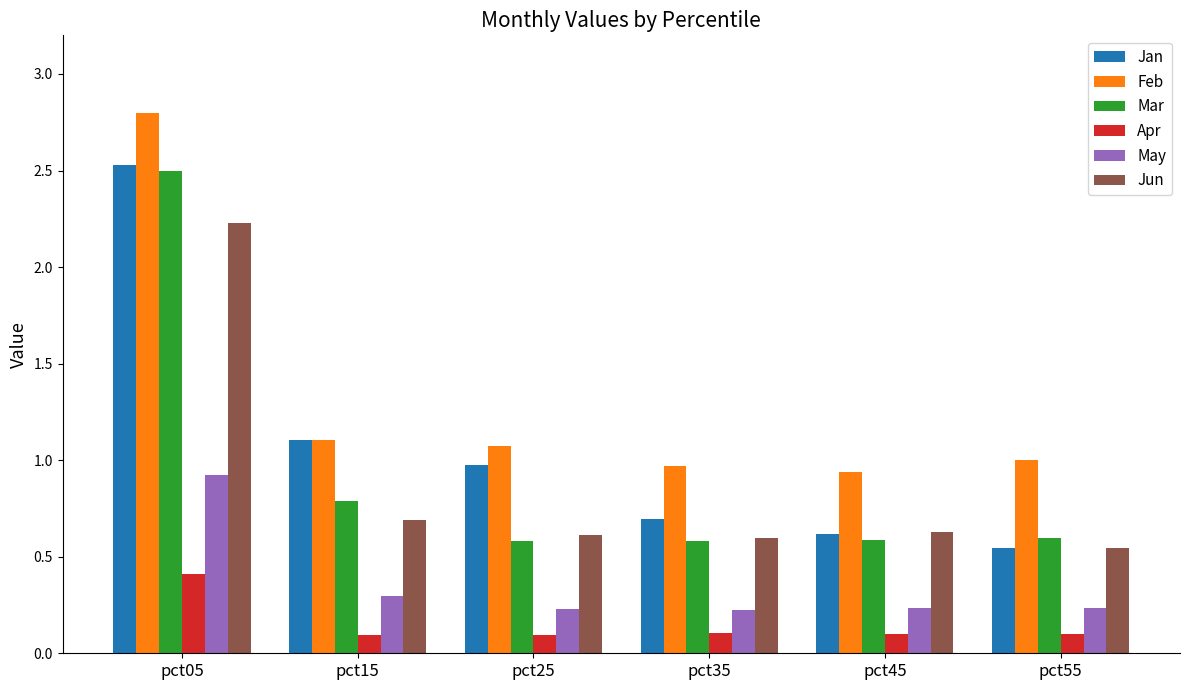

What is the difference between the highest and lowest values at pct15?

1.0